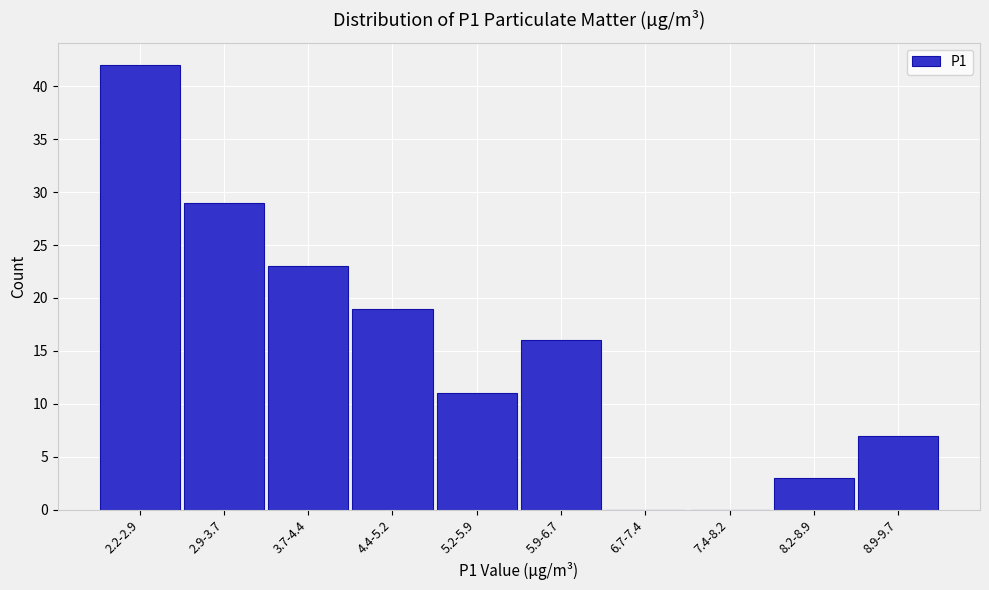

Reading left to right, extract all data points from this chart.

2.2-2.9=42	2.9-3.7=29	3.7-4.4=23	4.4-5.2=19	5.2-5.9=11	5.9-6.7=16	6.7-7.4=0	7.4-8.2=0	8.2-8.9=3	8.9-9.7=7